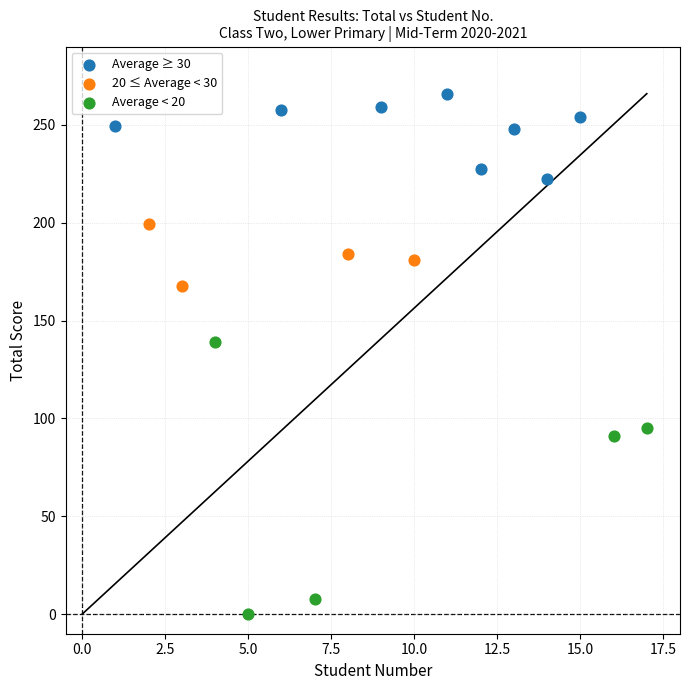

Which series has the widest spread of Y values?

Average < 20